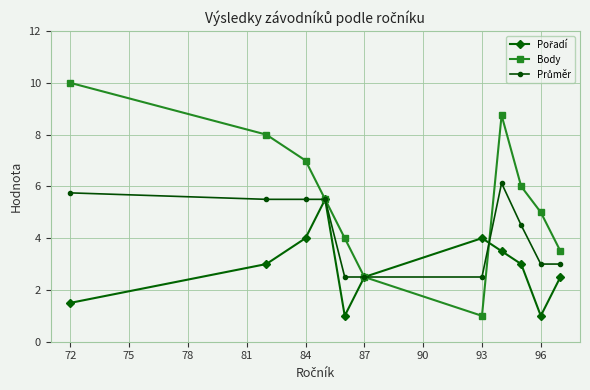

What is the value of the Body point at the 4th from the left?

5.5